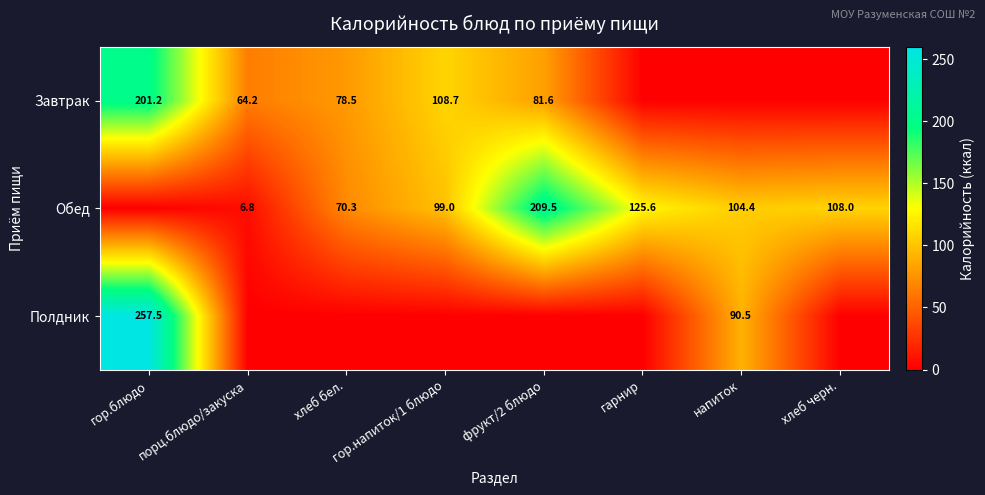

What is the sum of the Завтрак values at хлеб бел. and порц.блюдо/закуска?

142.7